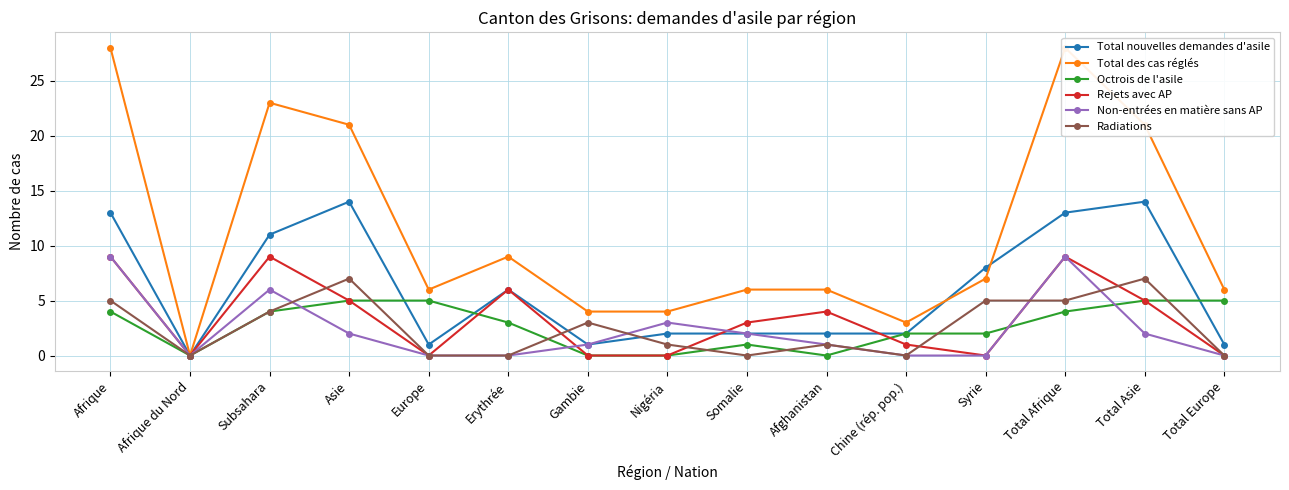

Is it true that Radiations equals 3 at Erythrée?

False